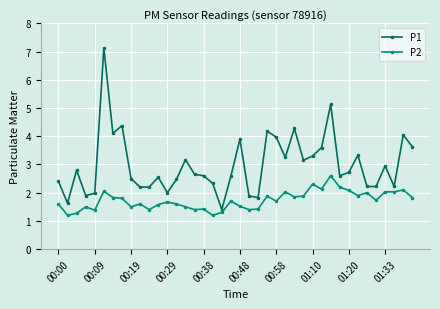

What is the difference between the maximum and minimum values in the P1 series?

5.7